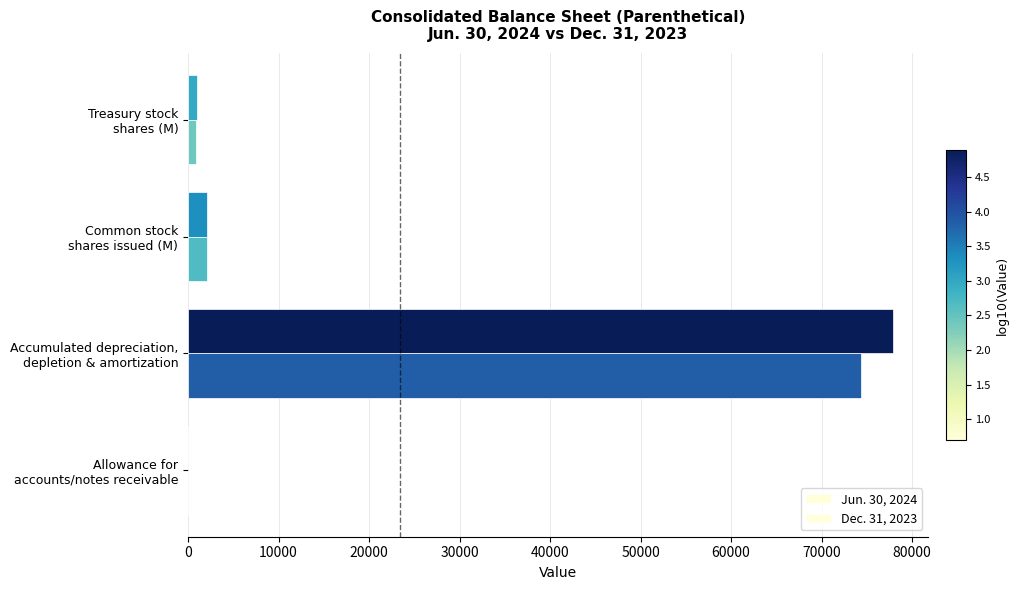

How many categories are shown in the chart?

4